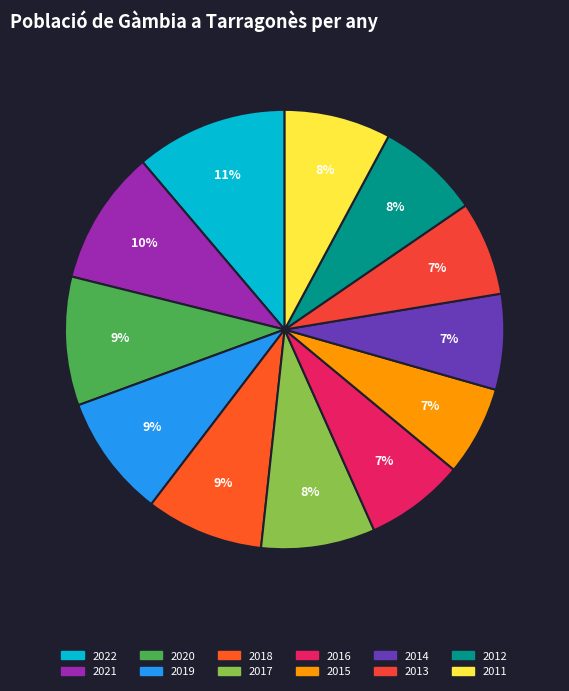

Is it true that 2012 is 1% of the pie?

False